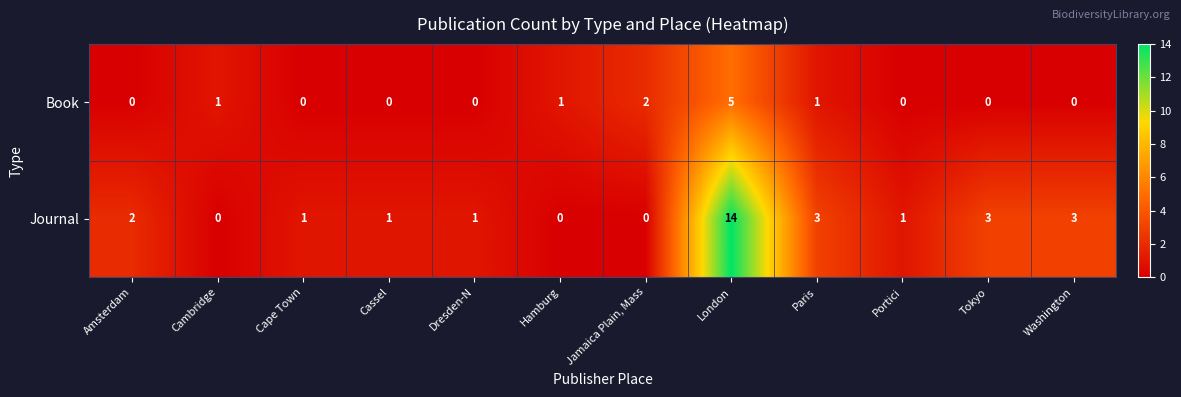

What is the sum of all Journal values?

29